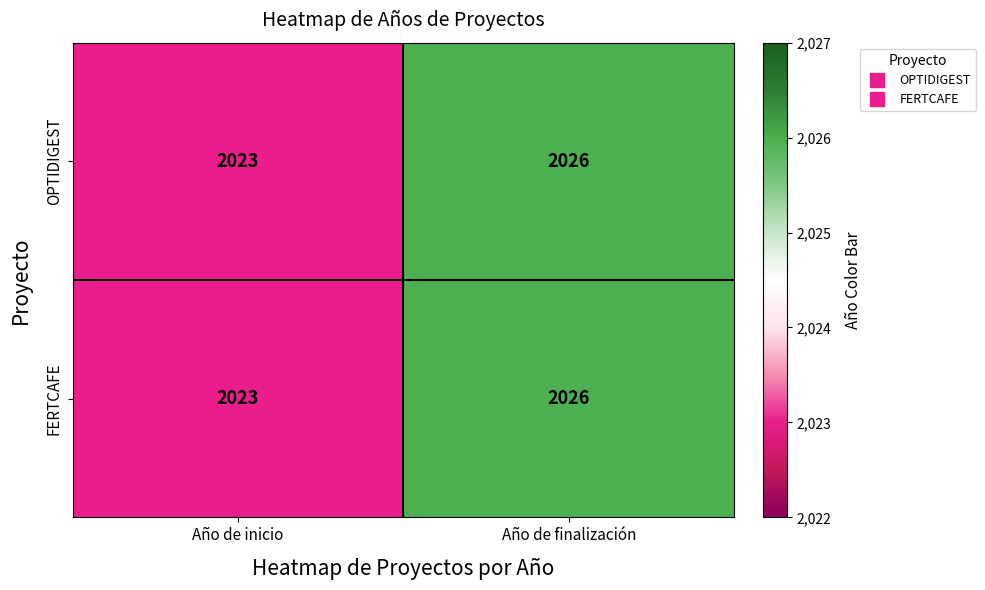

List the labels in order of FERTCAFE value, largest first.

Año de finalización, Año de inicio